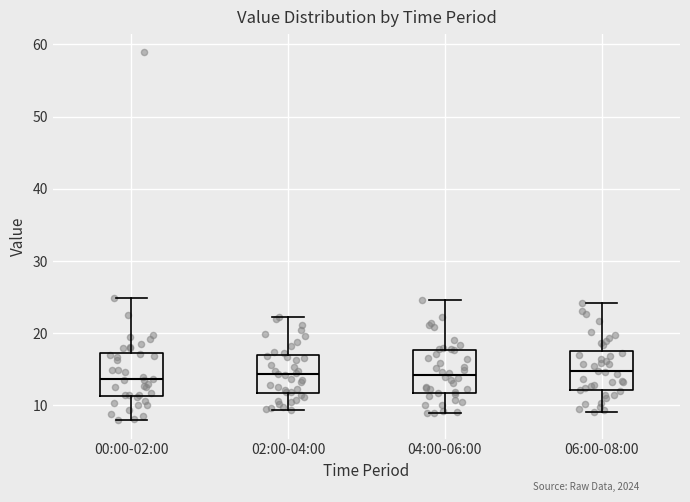

Reading left to right, read every box against the y-axis: the position of its median line, the range the box covers, and the ends of its whiskers. The values are not printed on the chart, so give them approximately, as read against the axis.

00:00-02:00: median 14, box 11 to 17, whiskers 8 to 25
02:00-04:00: median 14, box 12 to 17, whiskers 9 to 22
04:00-06:00: median 14, box 12 to 18, whiskers 9 to 25
06:00-08:00: median 15, box 12 to 18, whiskers 9 to 24